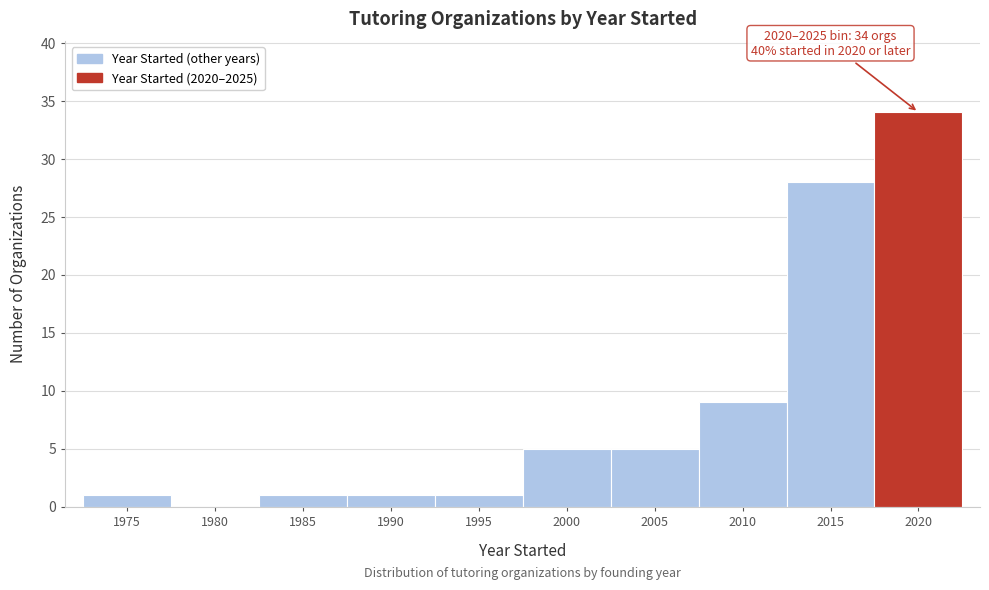

Reading right to left, what are all the values shown in this chart?

2020=34	2015=28	2010=9	2005=5	2000=5	1995=1	1990=1	1985=1	1980=0	1975=1